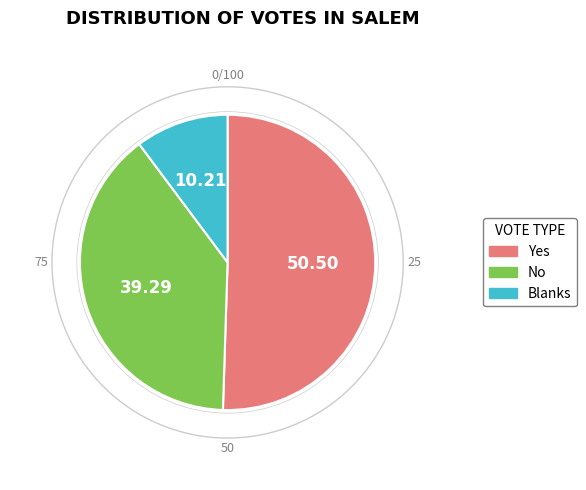

What is the smallest slice in the pie chart?

Blanks